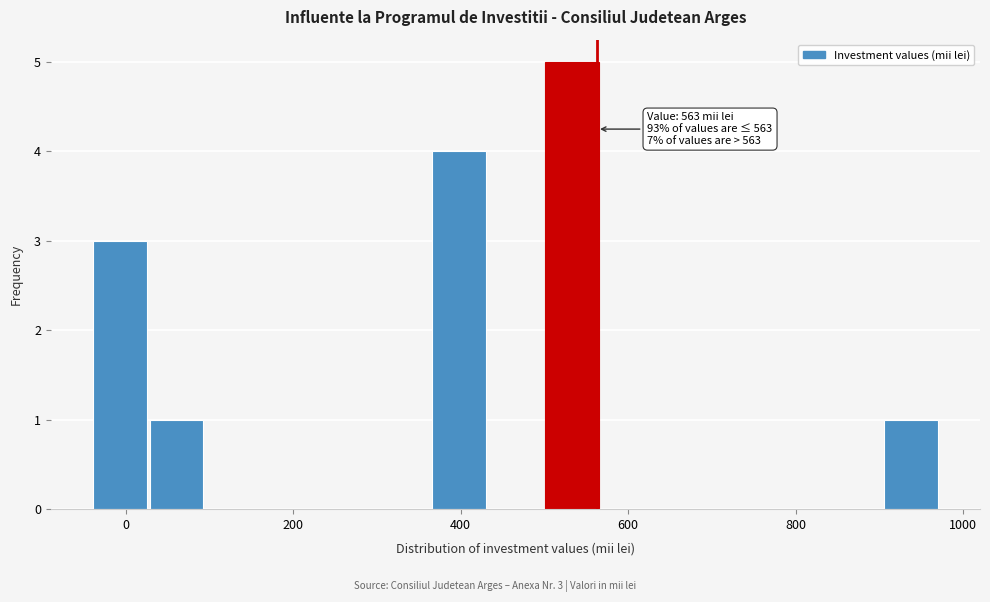

Around what value on the x-axis is the tallest bar? Give the approximate position of its centre, as read against the axis.

540